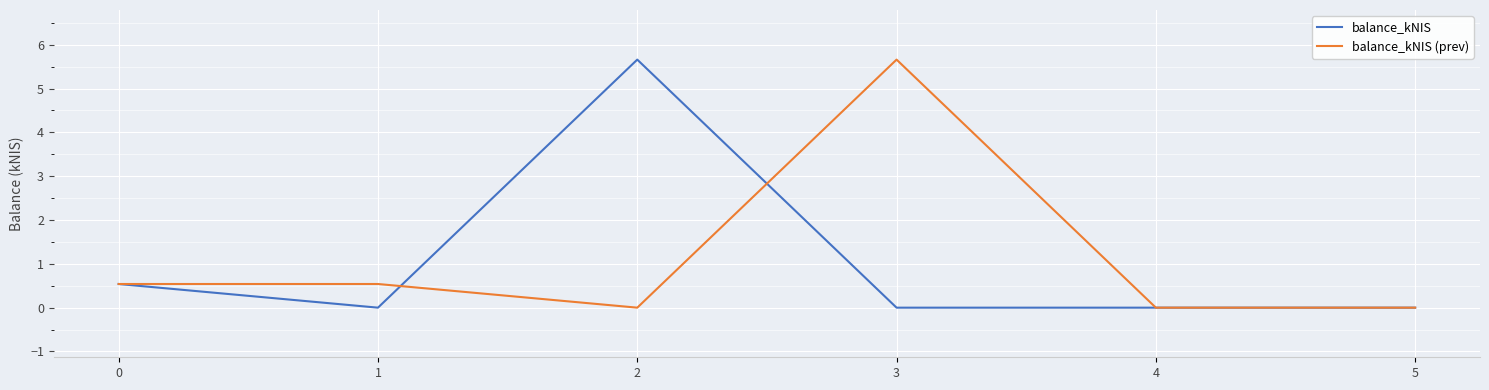

Which series has the largest total across all categories?

balance_kNIS (prev)